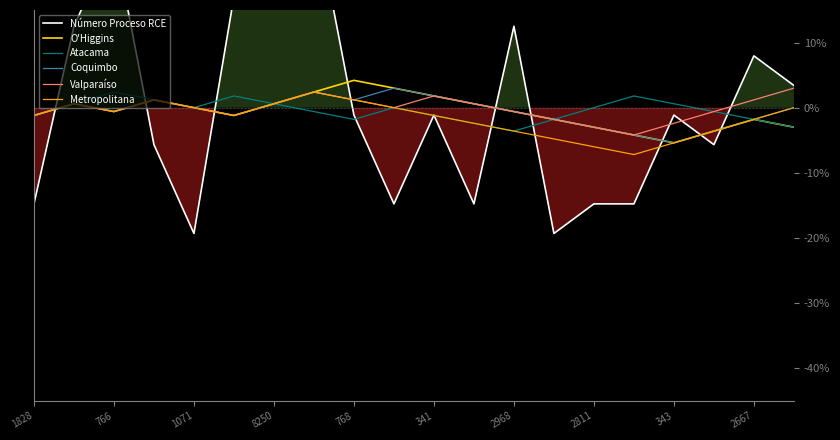

In Valparaíso, how many points are lower than both neighbors (excluding endpoints)?

4